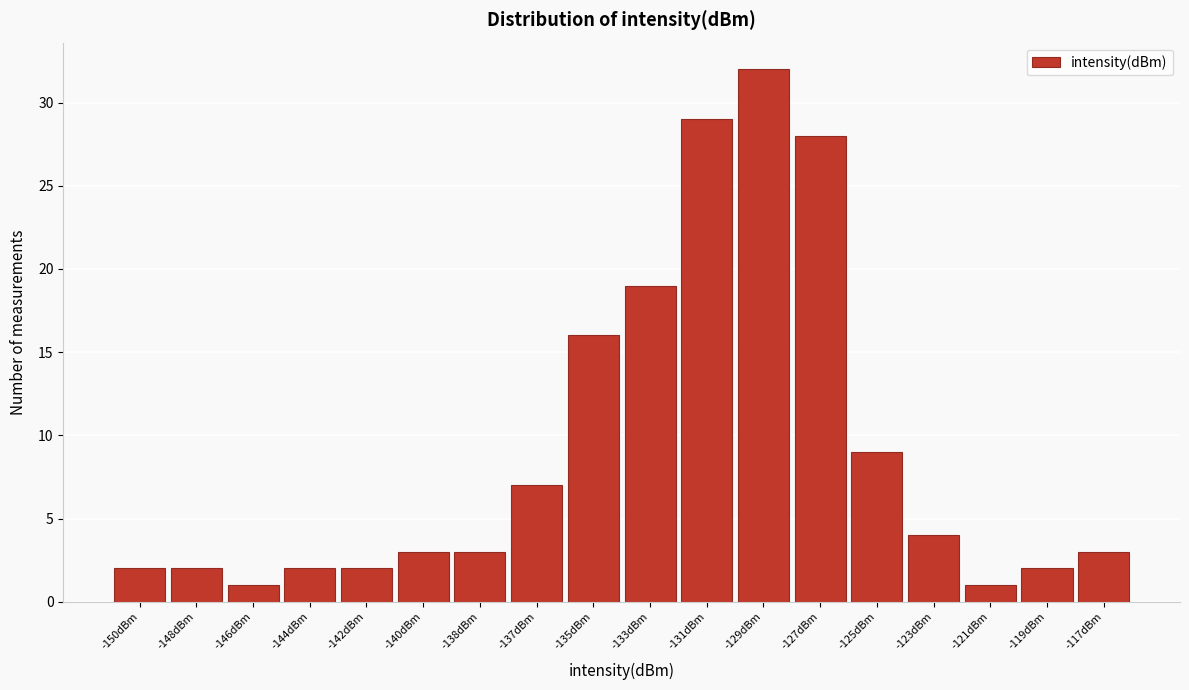

Reading right to left, list all the values displayed in this chart.

3	2	1	4	9	28	32	29	19	16	7	3	3	2	2	1	2	2